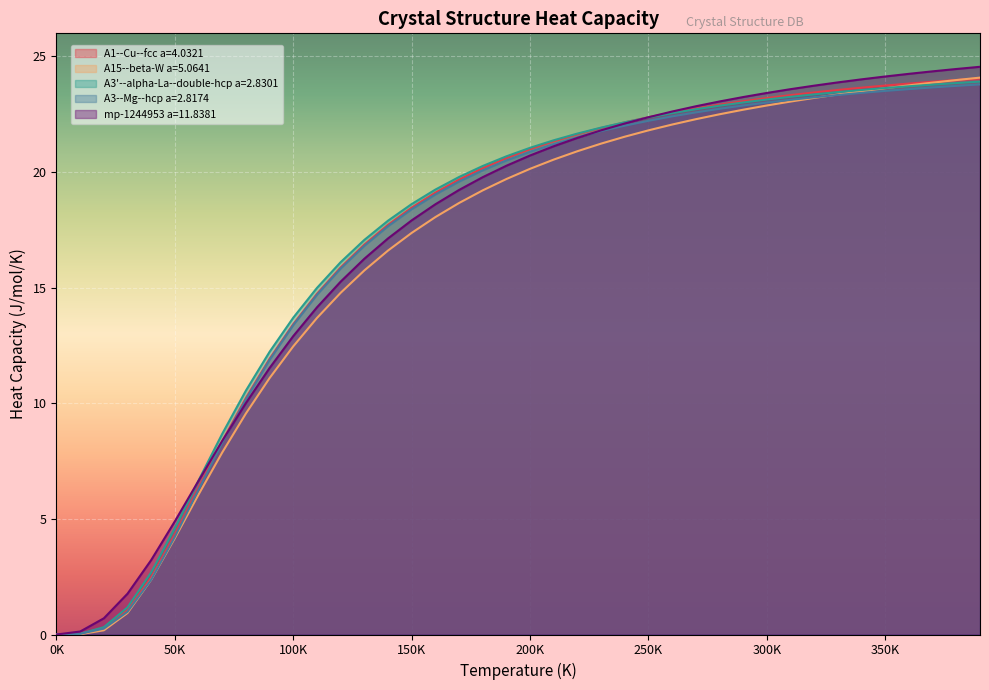

How many data points in A3--Mg--hcp a=2.8174 are above 20?

22